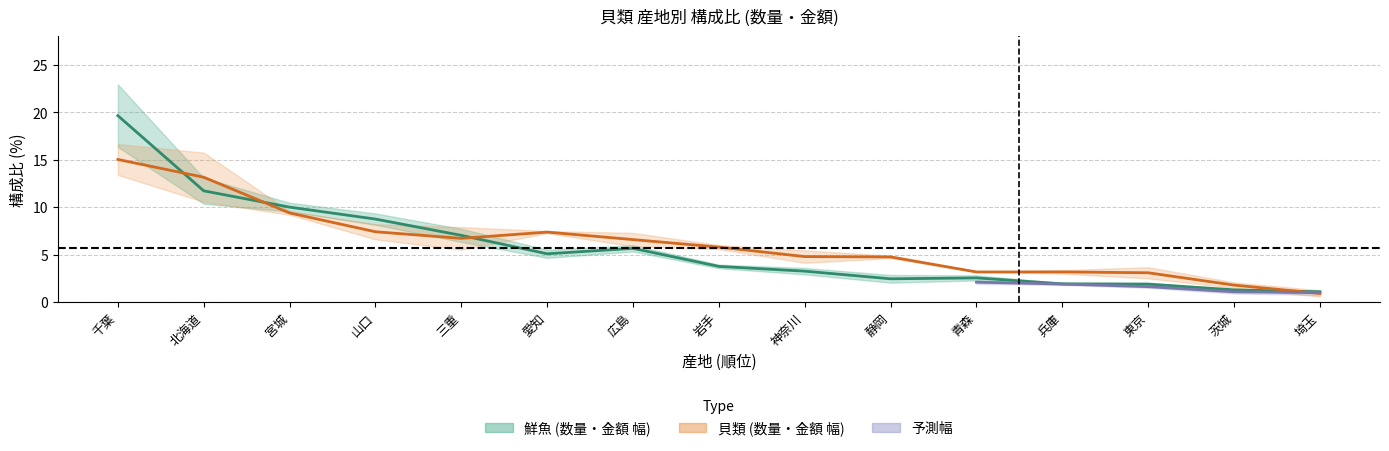

What is the difference between the second highest and minimum values in the 構成比_金額 series?

12.8